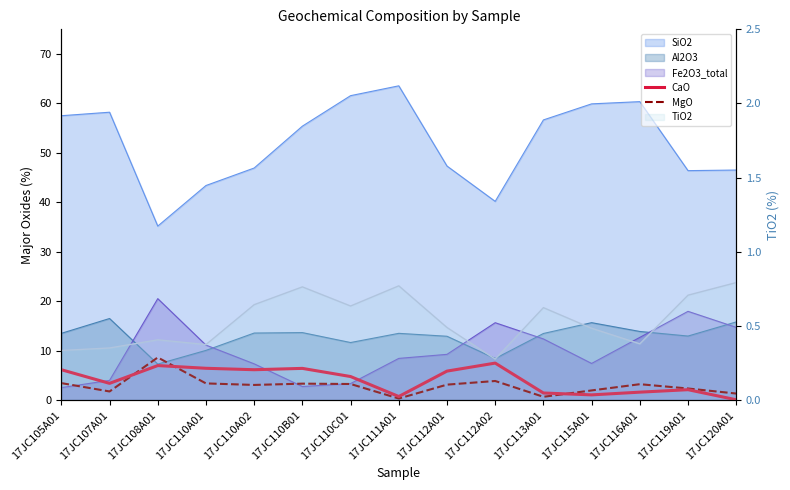

What is the difference between the CaO values at 17JC115A01 and 17JC116A01?

0.6